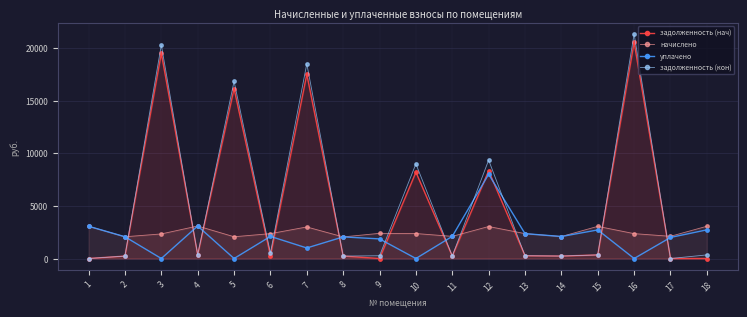

What is the difference between the начислено values at 17 and 1?

954.0